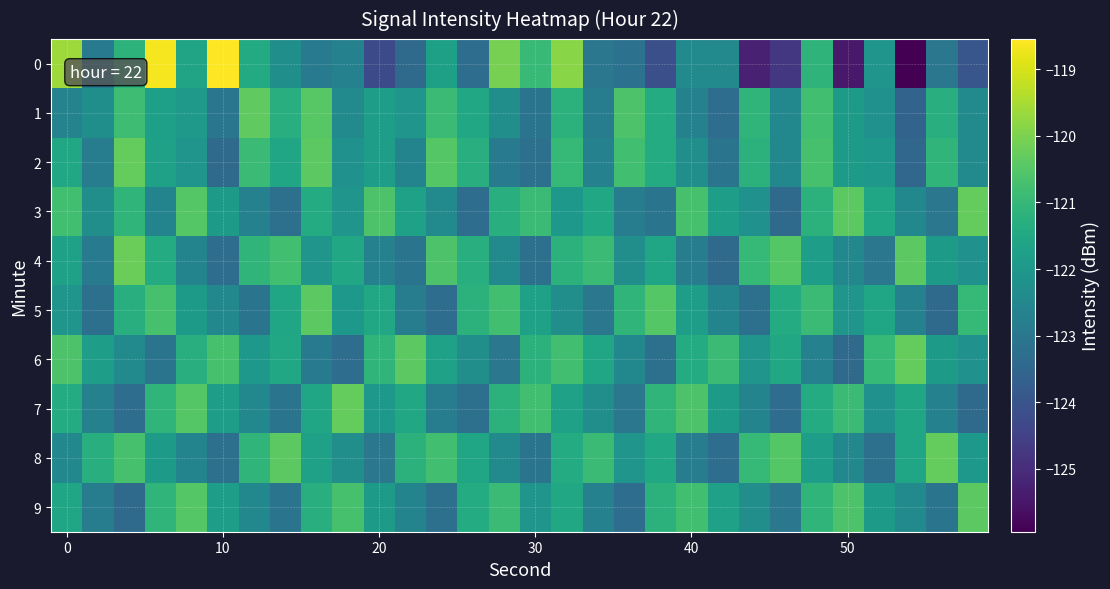

List the series in order of their peak value, lowest first.

5, 9, 1, 2, 3, 6, 7, 8, 4, 0